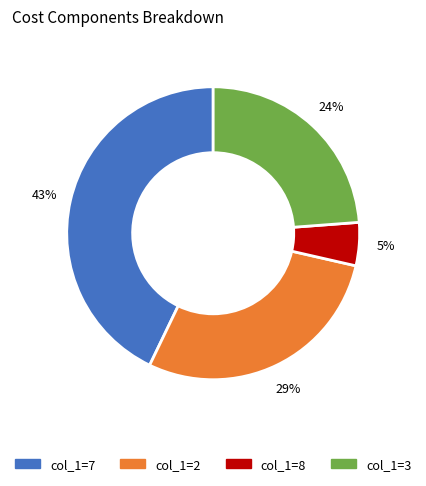

Is there any slice that represents more than half of the pie?

No